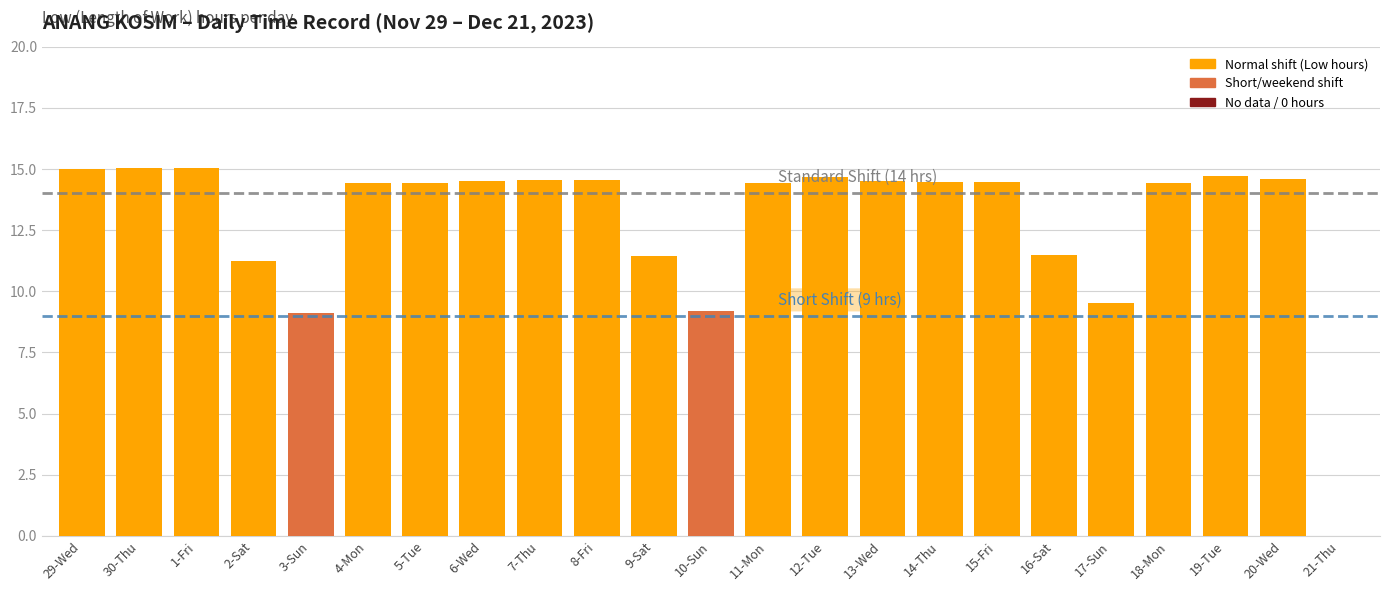

How many categories are shown in the chart?

23